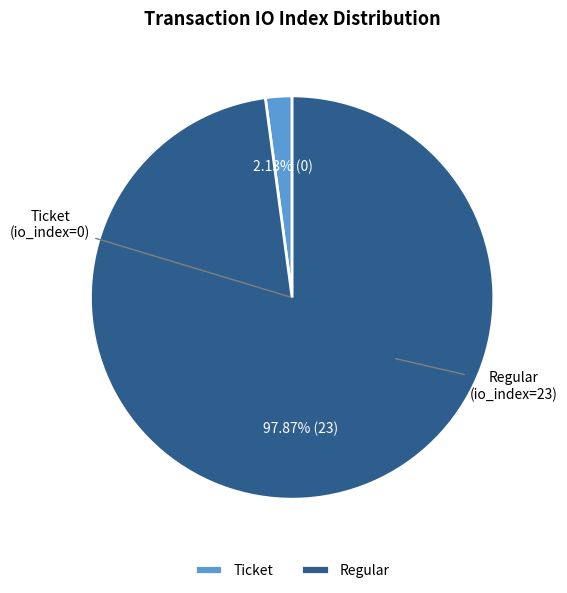

Does Regular account for over 50% of the chart?

Yes